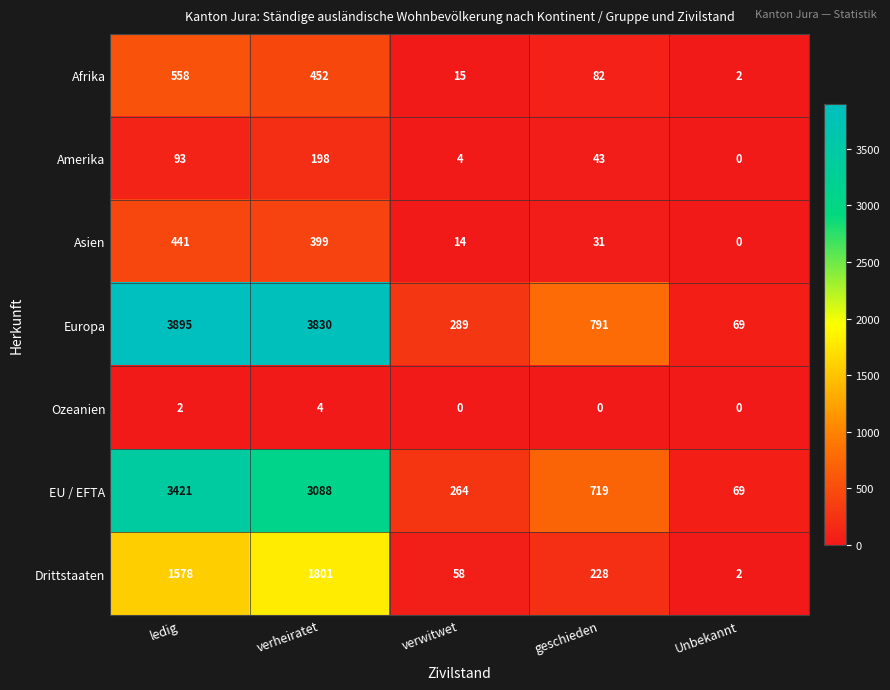

Is it true that Europa equals 92 at Unbekannt?

False